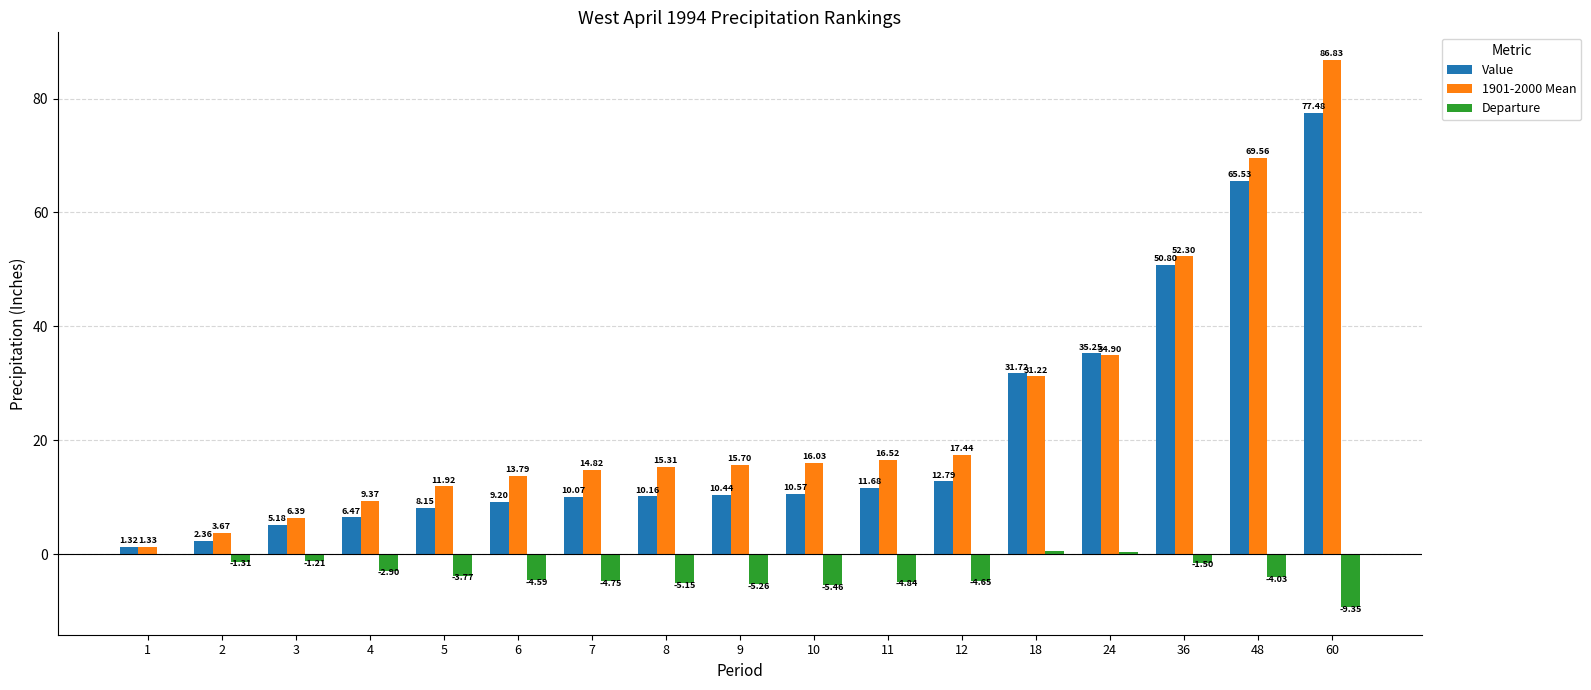

Is the value of 1901-2000 Mean at 7 greater than the value of Departure at 3?

Yes